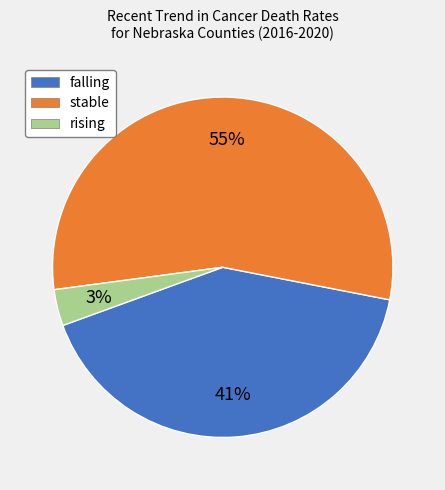

Rank the categories by value from highest to lowest.

stable, falling, rising